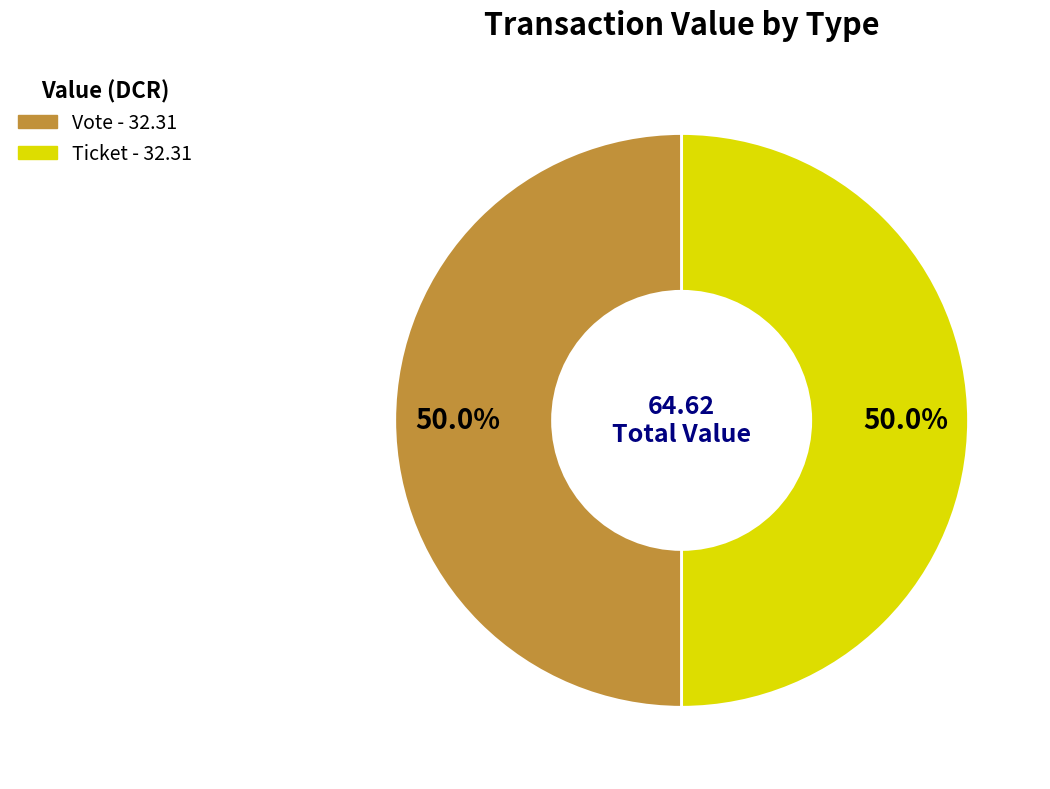

To the nearest percent, what is the difference between the largest and smallest slice percentages?

0%